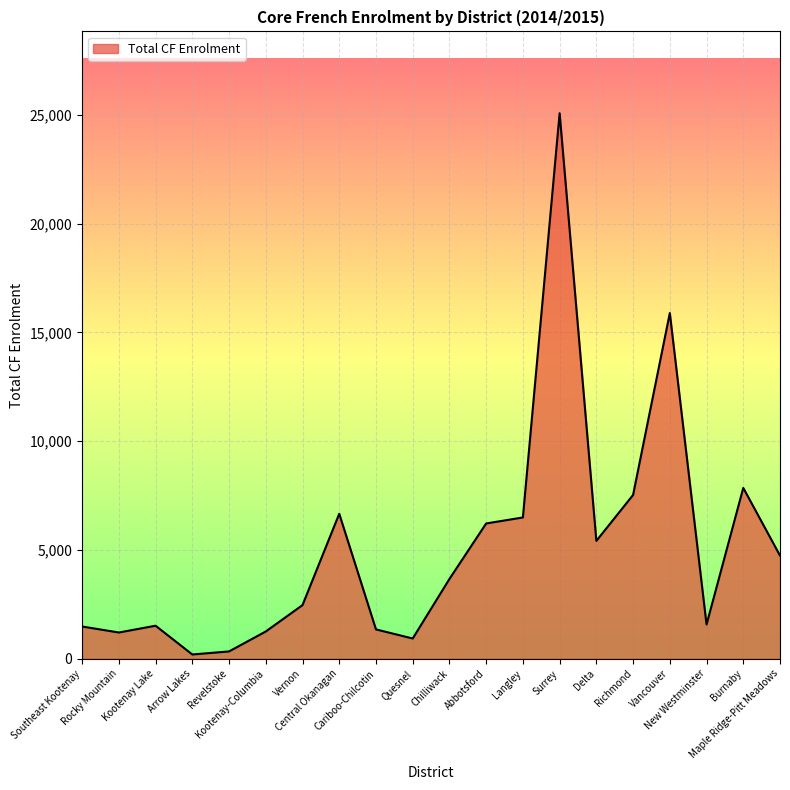

Does the chart display data point markers on the line(s)?

No